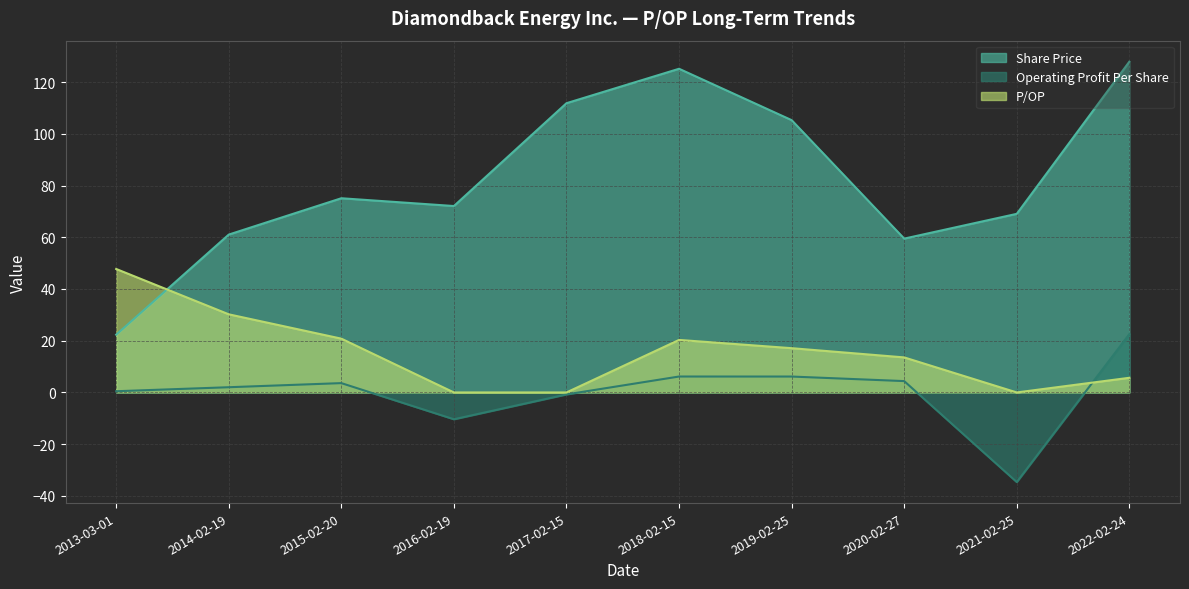

How many positive values does the Operating Profit Per Share series have?

7